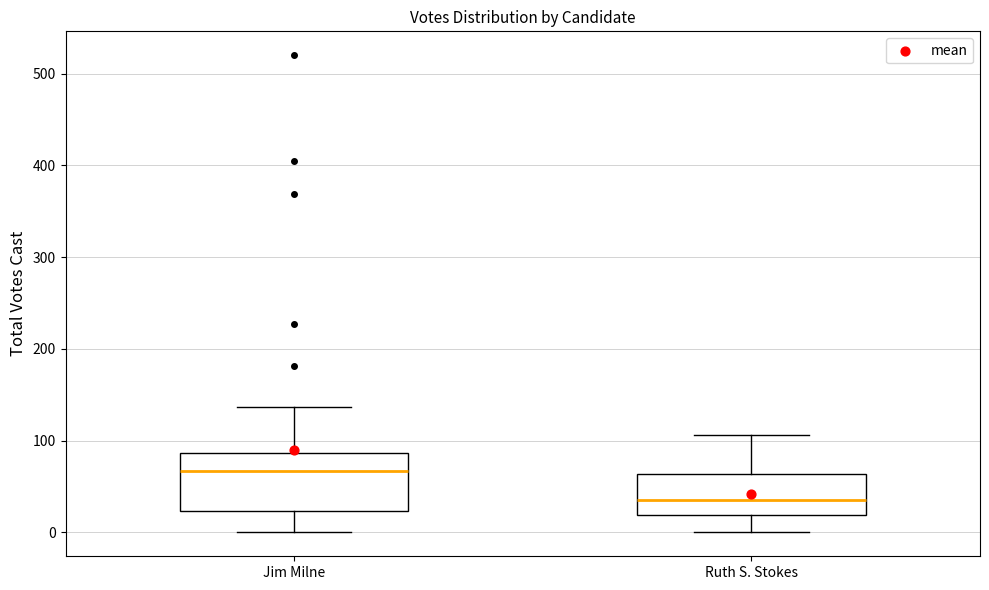

Reading left to right, transcribe this box plot: for each box, give where its median line is, the range the box spans, and where its two whiskers end, as read against the y-axis. The values are not printed on the chart, so give them approximately, as read against the axis.

Jim Milne: median 70, box 20 to 90, whiskers 0 to 140
Ruth S. Stokes: median 40, box 20 to 60, whiskers 0 to 110